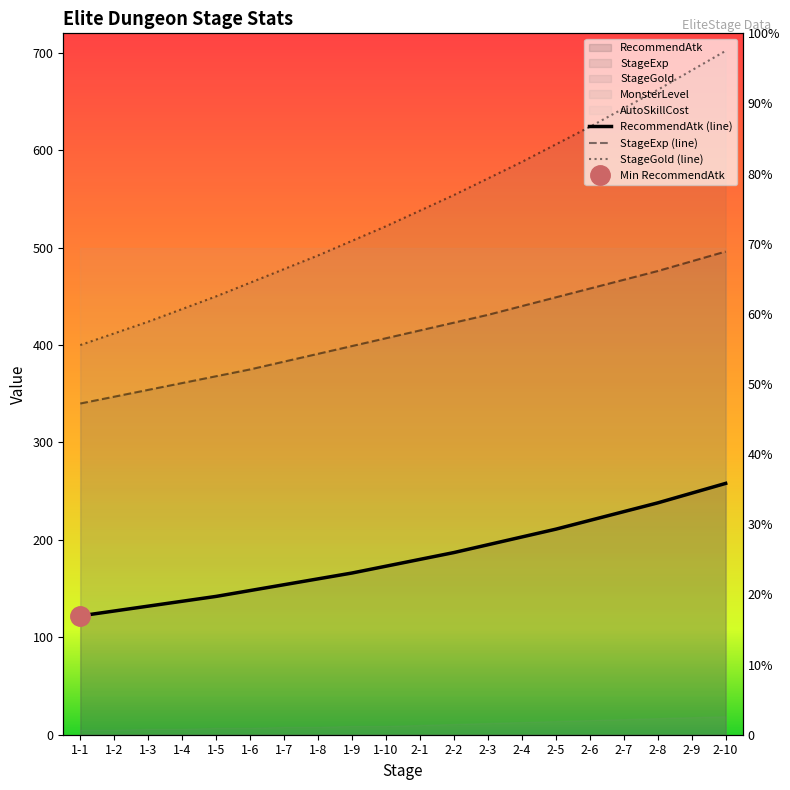

Reading left to right, transcribe all the data shown in this chart.

RecommendAtk: 122	127	132	137	142	148	154	160	166	173	180	187	195	203	211	220	229	238	248	258
StageExp: 340	347	354	361	368	375	383	391	399	407	415	423	431	440	449	458	467	476	486	496
StageGold: 400	412	424	437	450	464	478	492	507	522	538	554	571	588	606	624	643	662	682	702